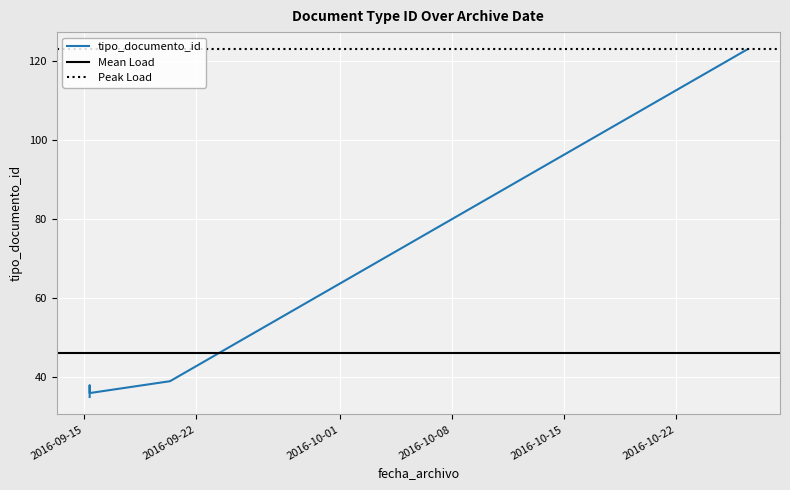

The chart shows a value of 10 at 2016-09-20 08:47:24. True or false?

False